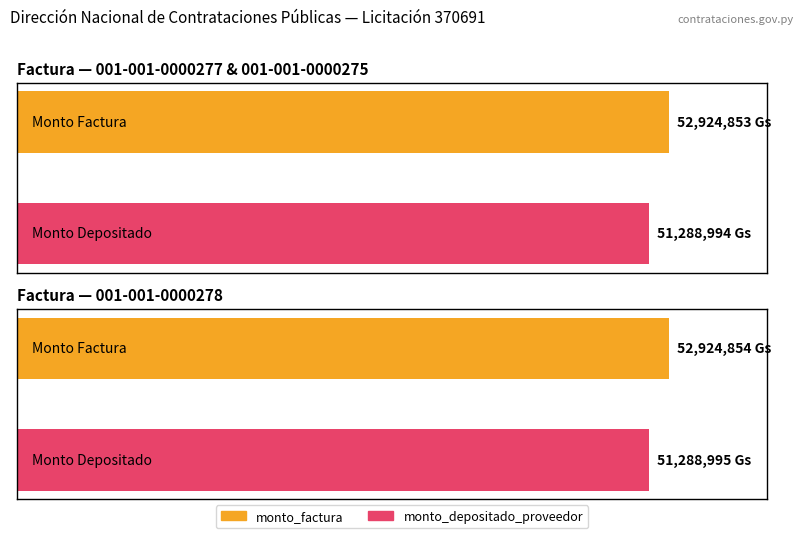

Which has a higher value, 001-001-0000278 or 001-001-0000275?

001-001-0000278